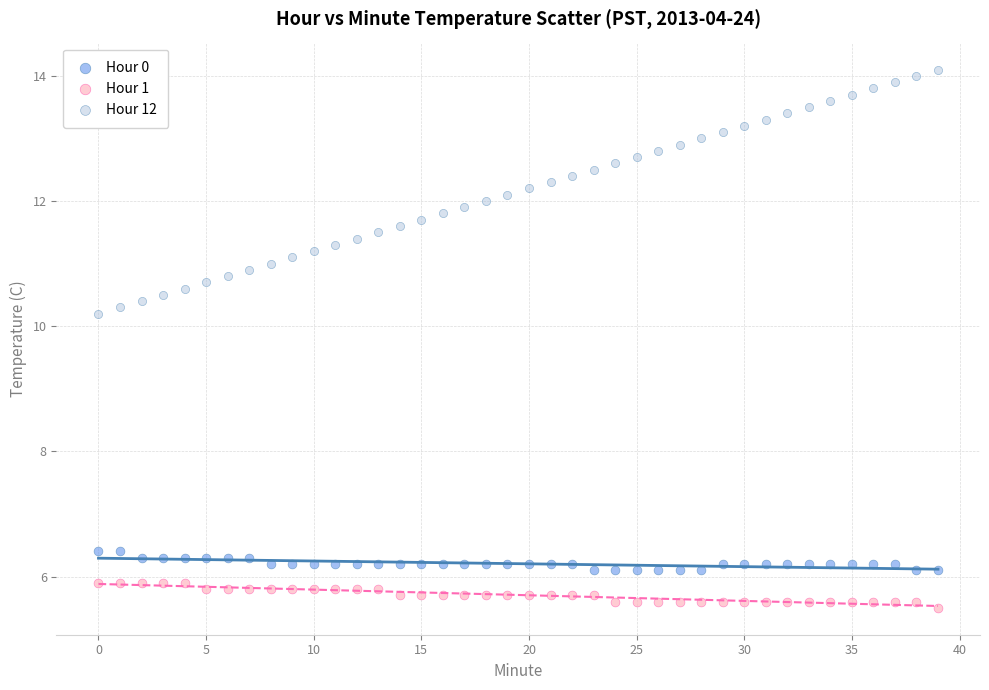

In the Hour 1 series, what Y value is closest to 5?

5.5